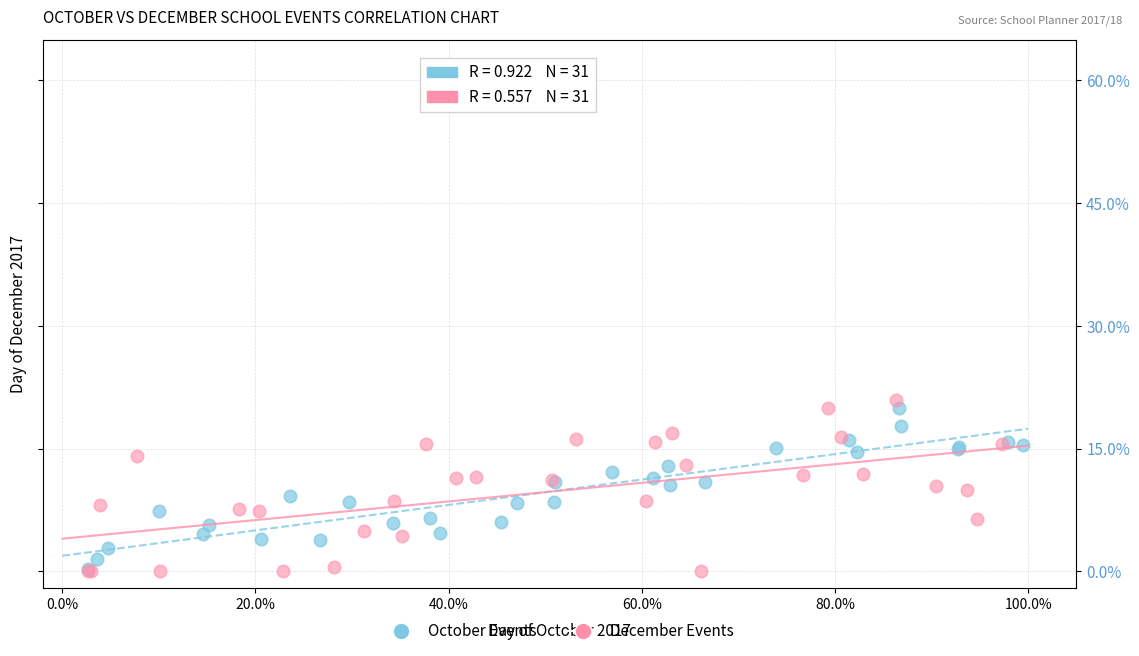

What are all the series names shown in the legend?

October Events, December Events